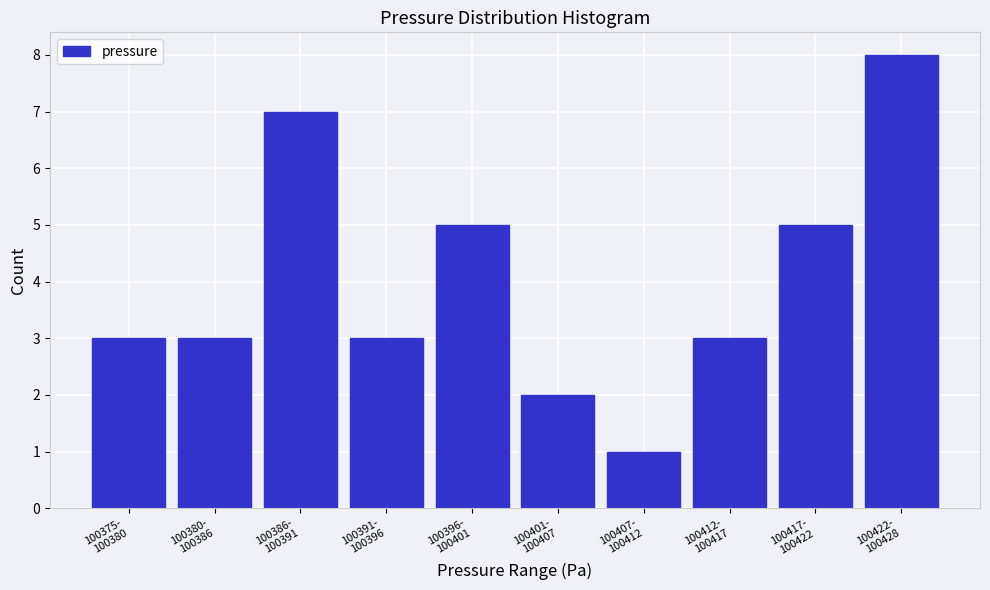

Reading left to right, transcribe all the data shown in this chart.

3	3	7	3	5	2	1	3	5	8